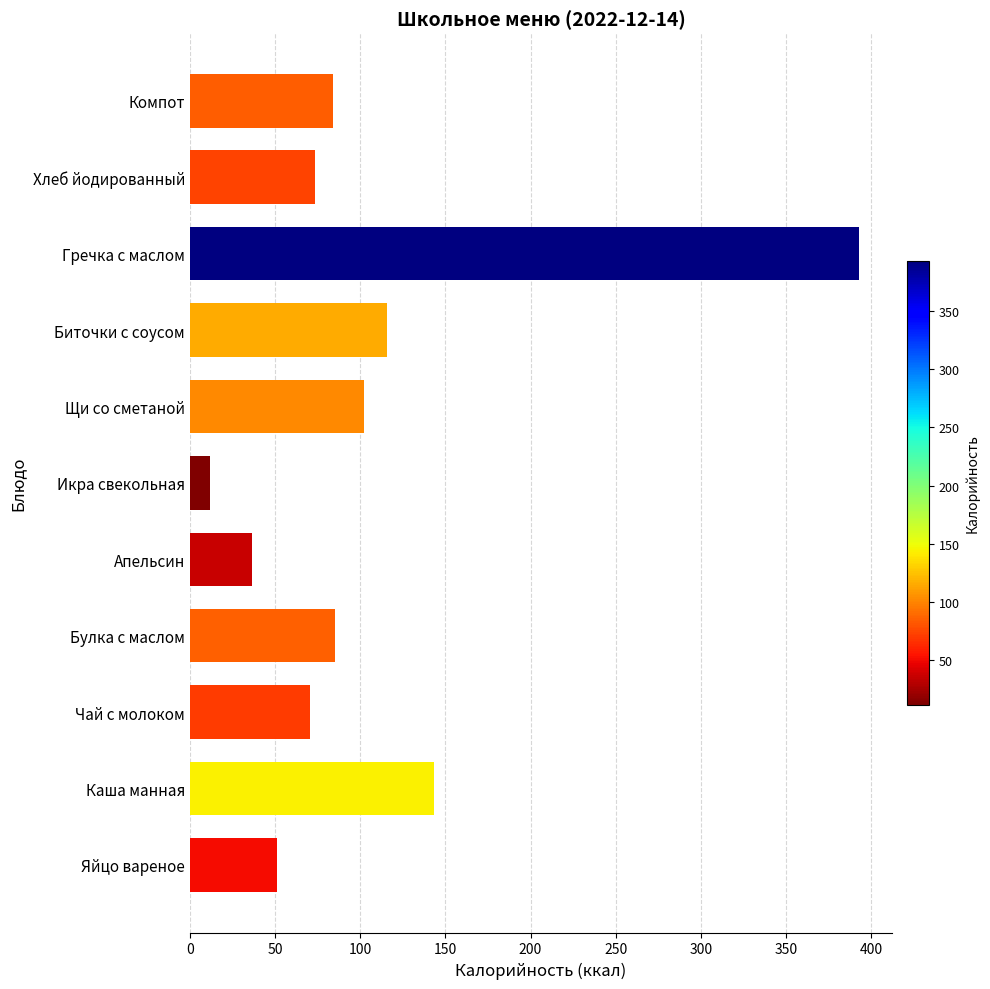

Is it true that the value at Каша манная is 83.5?

False